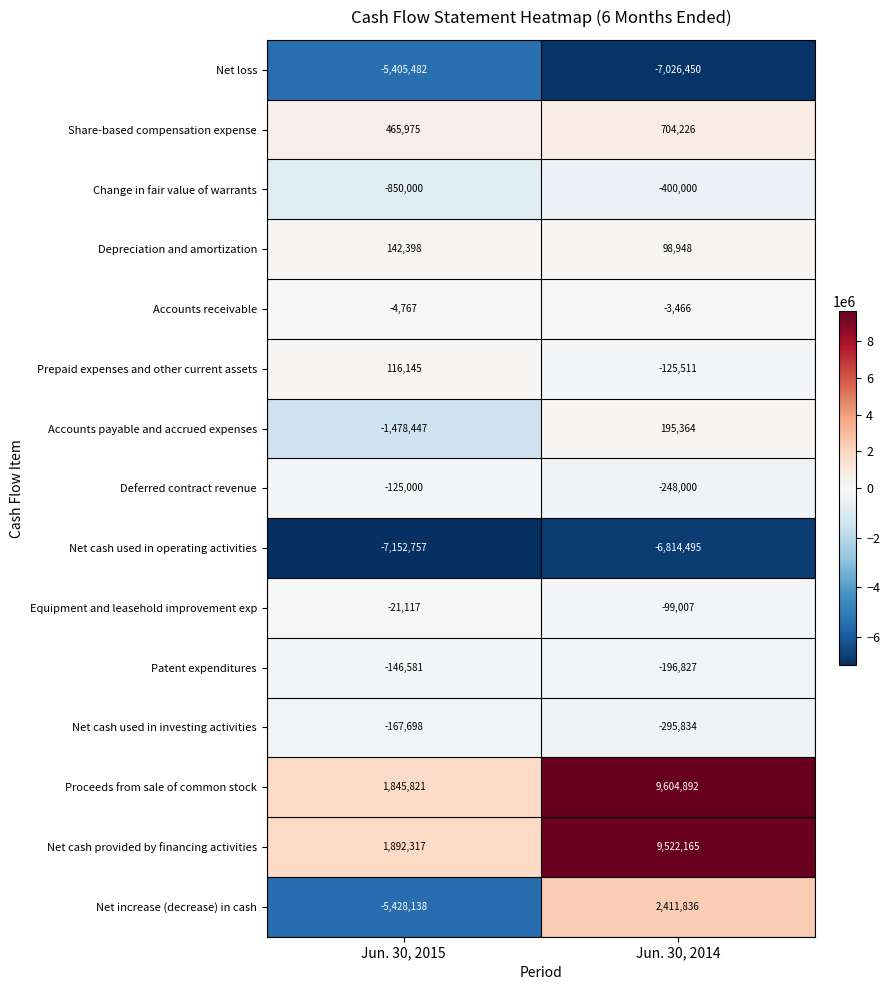

What is the approximate value of Share-based compensation expense at Jun. 30, 2015?

465975